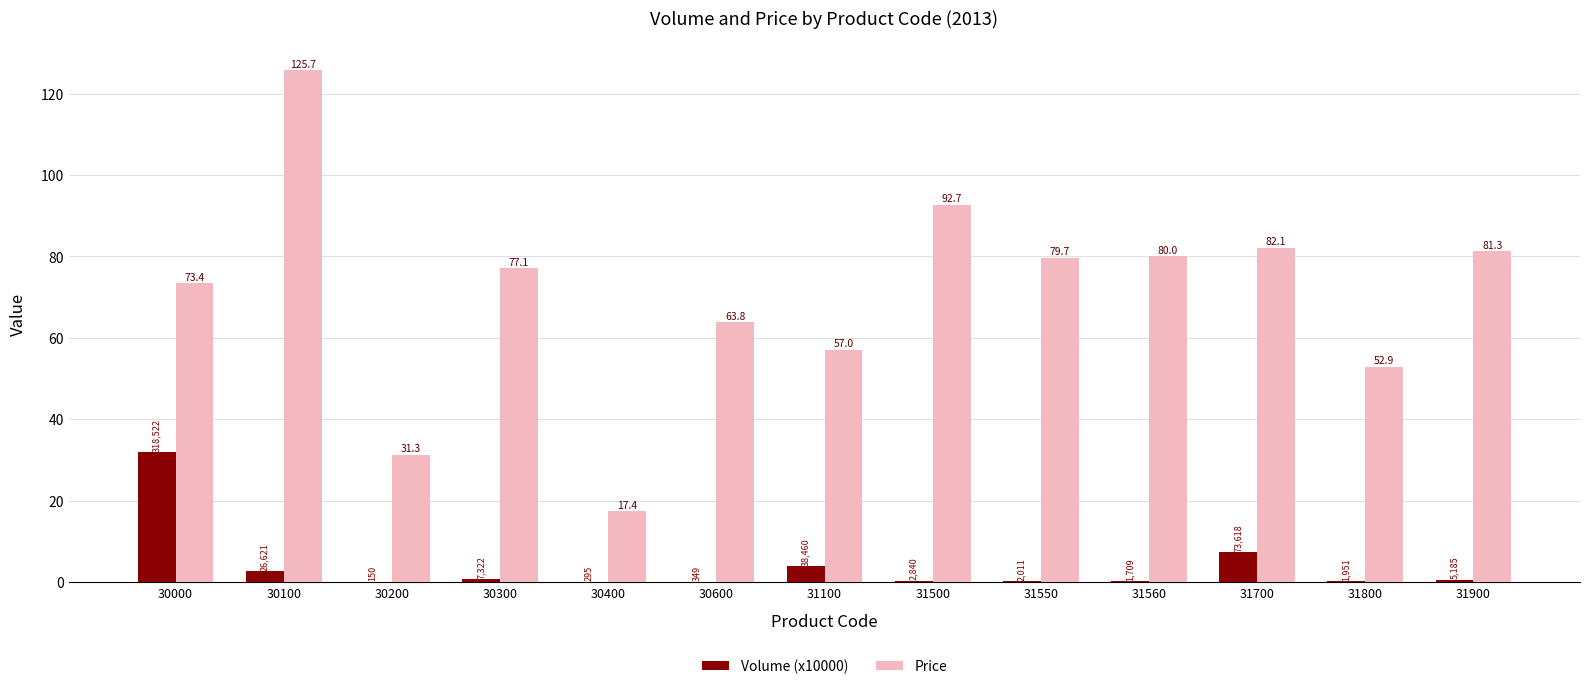

Is the value of Volume (x10000) at 30200 greater than the value of Price at 30000?

No